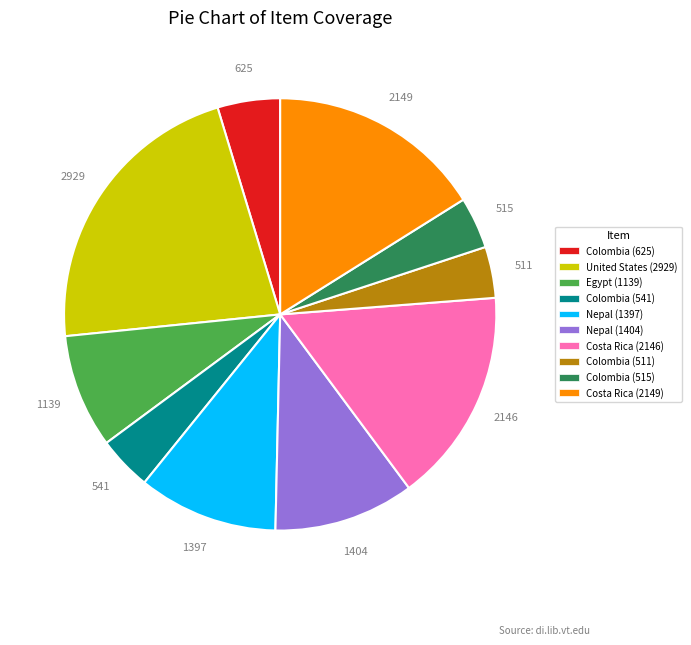

Is it true that Colombia (511) is 4% of the pie?

True